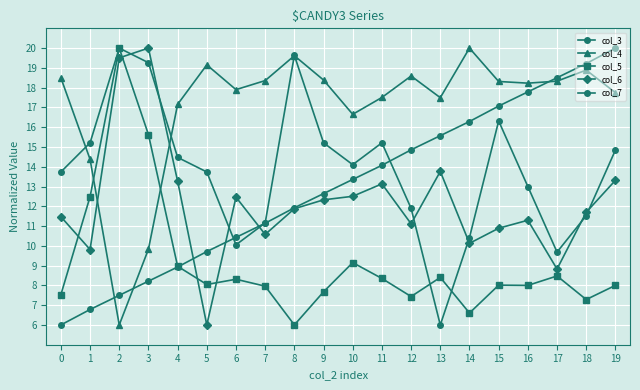

What is the total value across all series at 13?

61.2